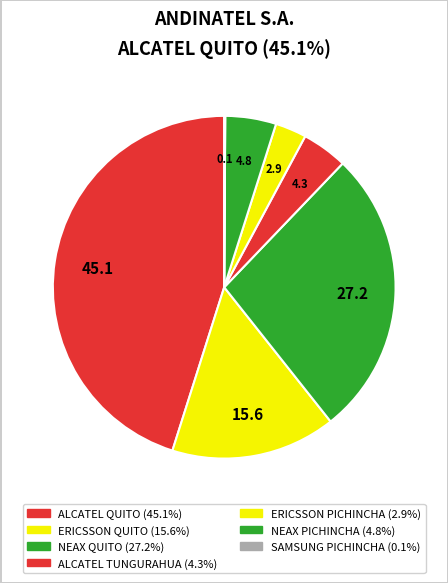

What is the ratio of the value at ERICSSON QUITO to the value at SAMSUNG PICHINCHA?

162.1